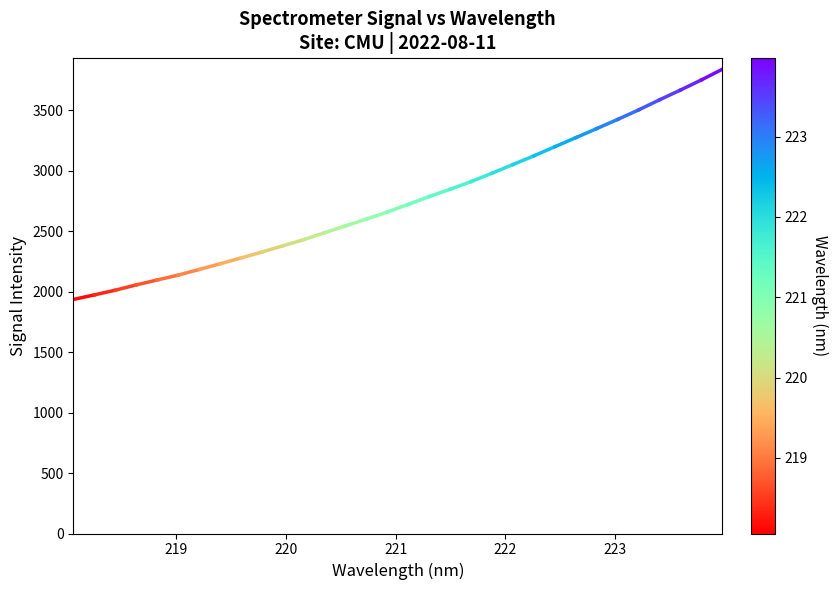

How many lines are shown in the chart?

1